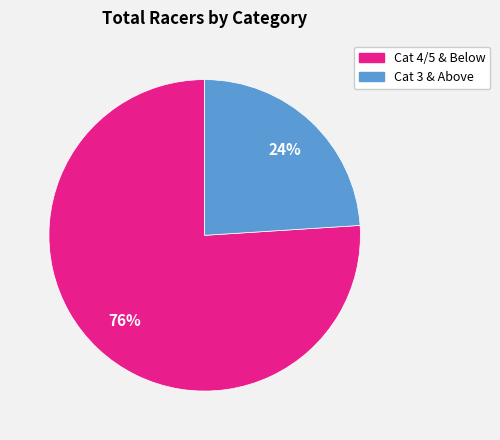

To the nearest percent, what is the difference between the largest and smallest slice percentages?

52%